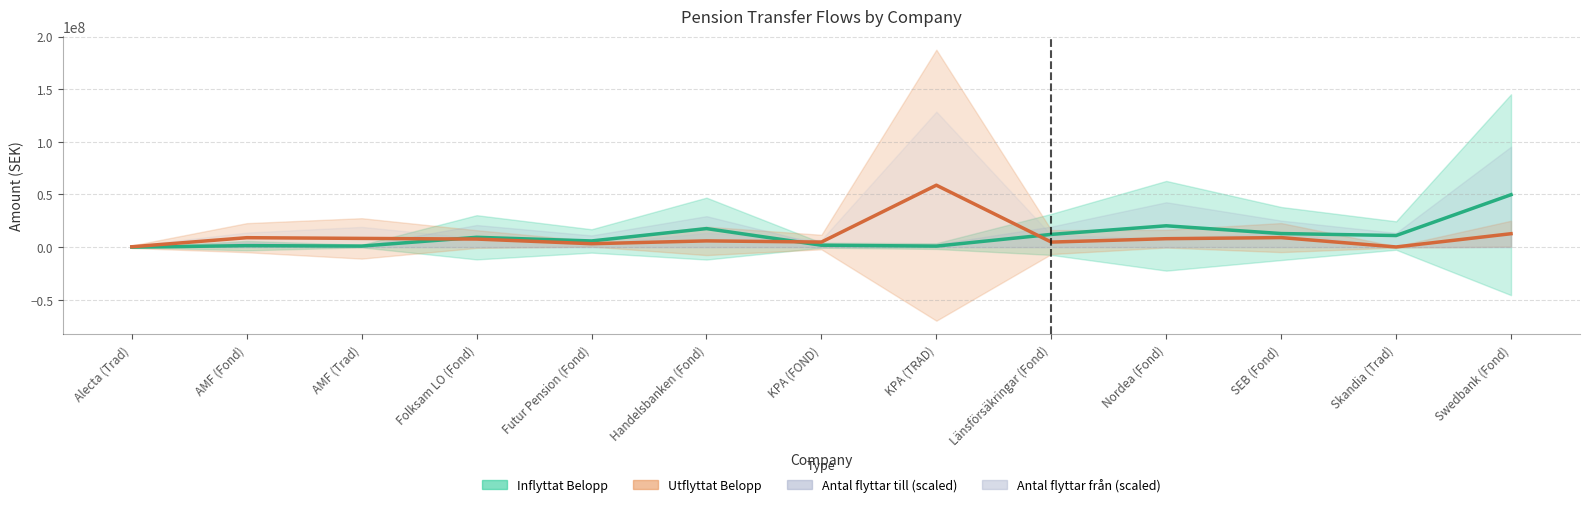

How many interior local valleys does the Inflyttat Belopp series have?

4